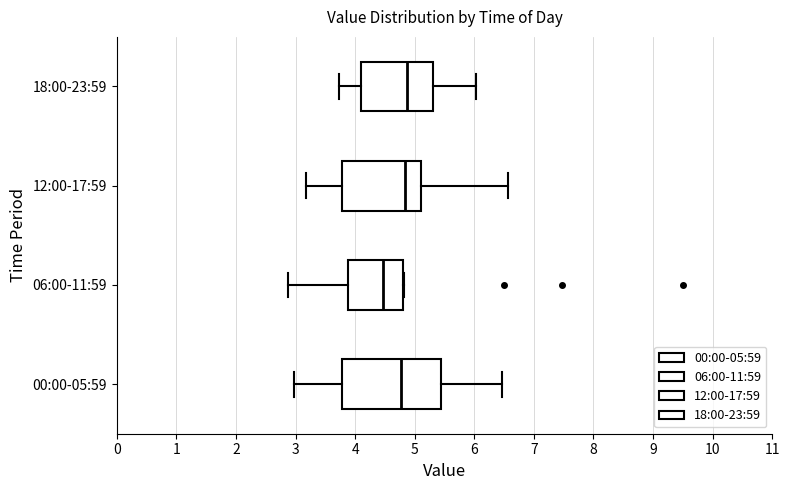

Reading bottom to top, read every box against the x-axis: the position of its median line, the range the box covers, and the ends of its whiskers. The values are not printed on the chart, so give them approximately, as read against the axis.

00:00-05:59: median 4.8, box 3.8 to 5.4, whiskers 3.0 to 6.5
06:00-11:59: median 4.5, box 3.9 to 4.8, whiskers 2.9 to 4.8
12:00-17:59: median 4.8, box 3.8 to 5.1, whiskers 3.2 to 6.6
18:00-23:59: median 4.9, box 4.1 to 5.3, whiskers 3.7 to 6.0